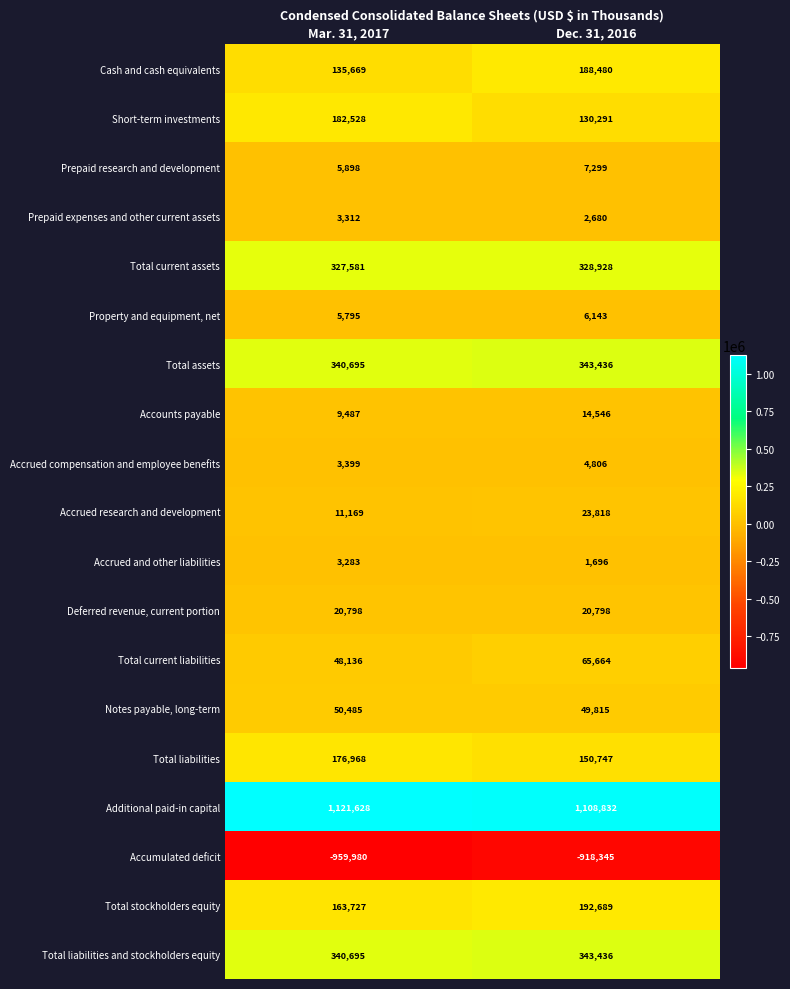

What is the sum of the Total liabilities and stockholders equity values at Dec. 31, 2016 and Mar. 31, 2017?

684131